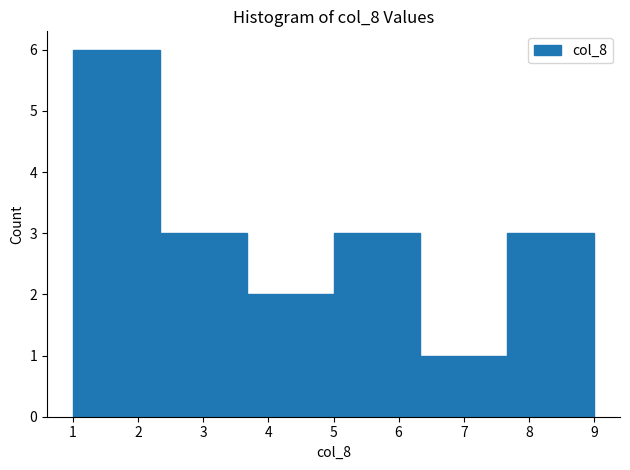

Reading left to right, list every bar in this chart as the range it spans on the x-axis followed by its height. Neither the bar edges nor the heights are printed on the chart, so give them approximately, as read against the axes.

1.0 to 2.3: 6
2.3 to 3.7: 3
3.7 to 5.0: 2
5.0 to 6.3: 3
6.3 to 7.7: 1
7.7 to 9.0: 3